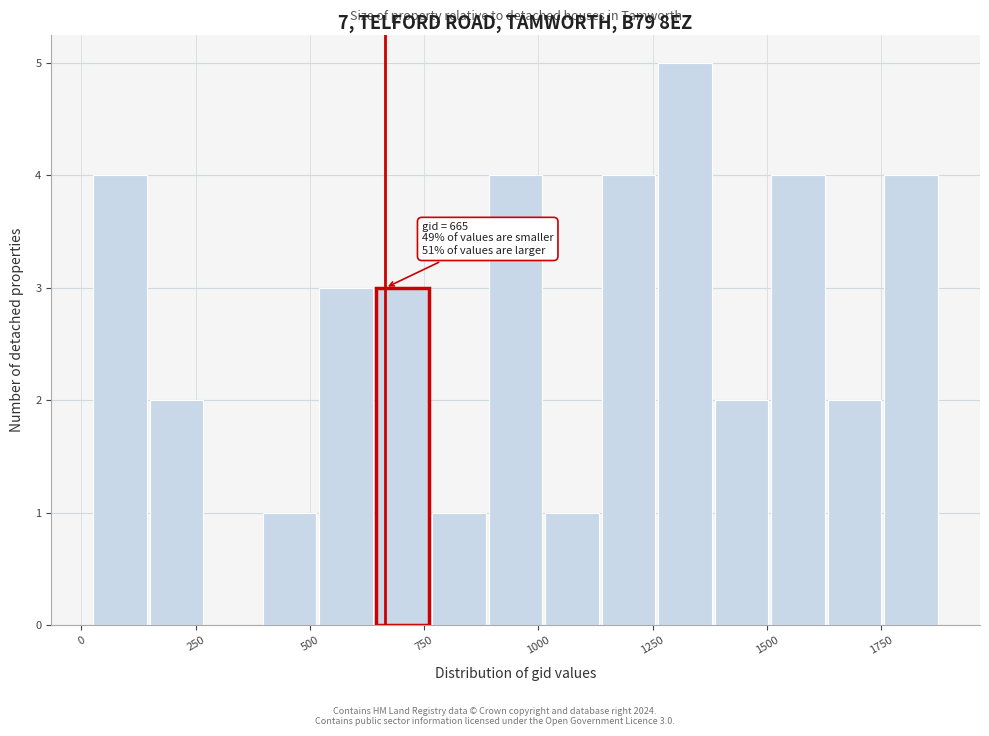

Read against the x-axis, roughly where is the centre of the tallest bar?

1300